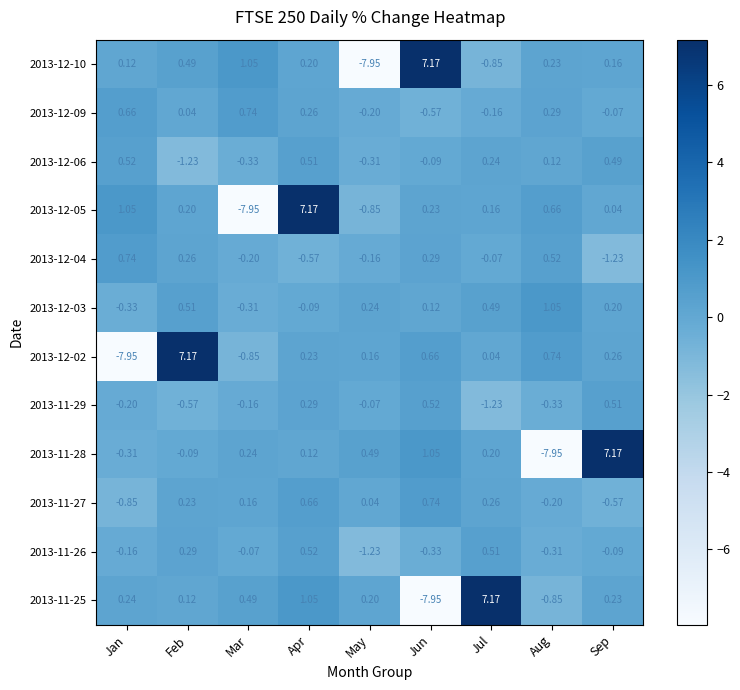

List the labels in order of 2013-11-26 value, largest first.

Apr, Jul, Feb, Mar, Sep, Jan, Aug, Jun, May